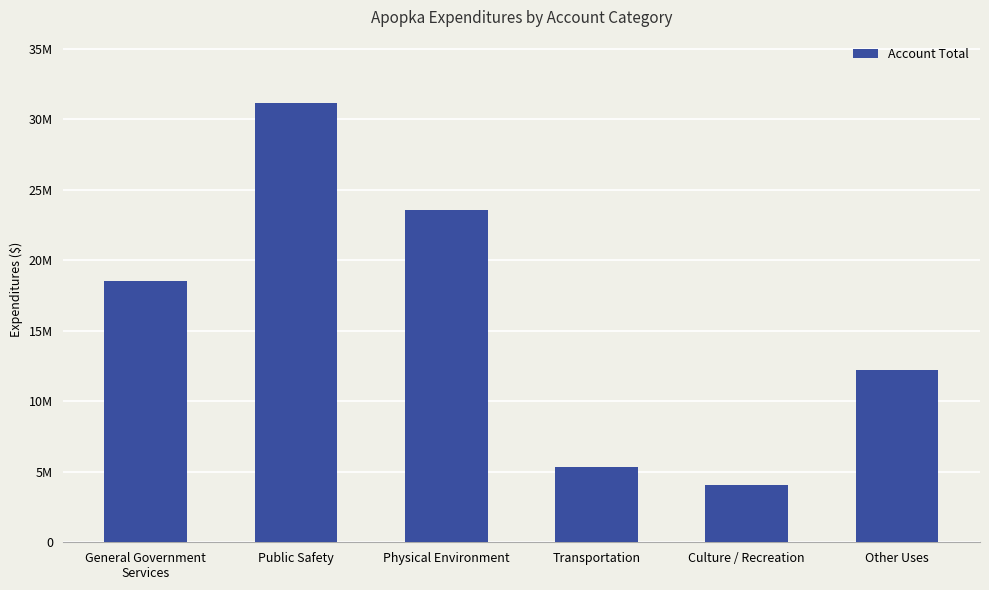

What is the label of the 3rd bar from the right?

Transportation